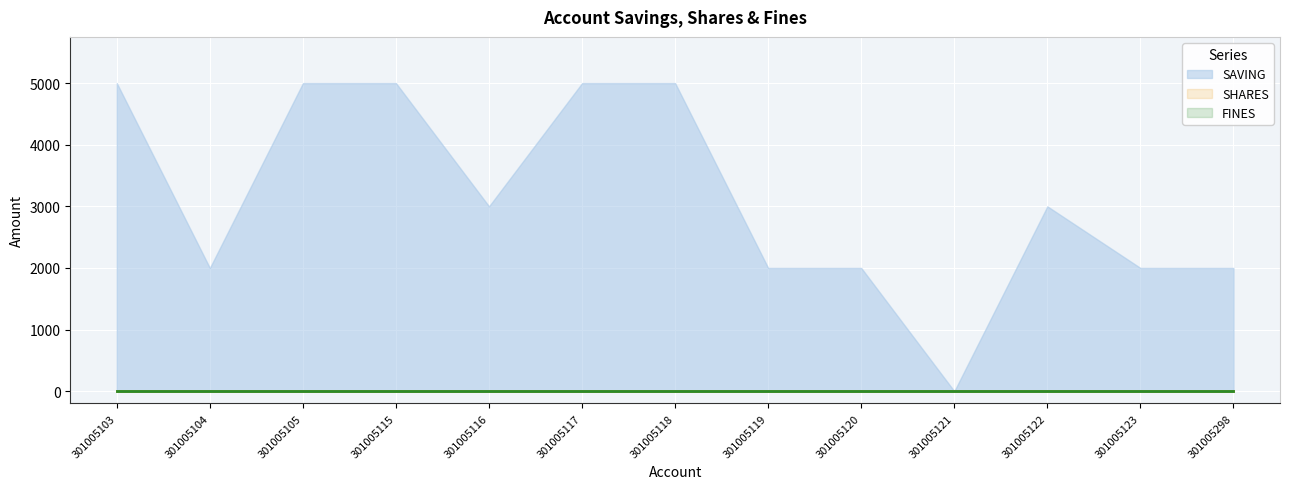

At how many categories does at least one series exceed 3128?

5